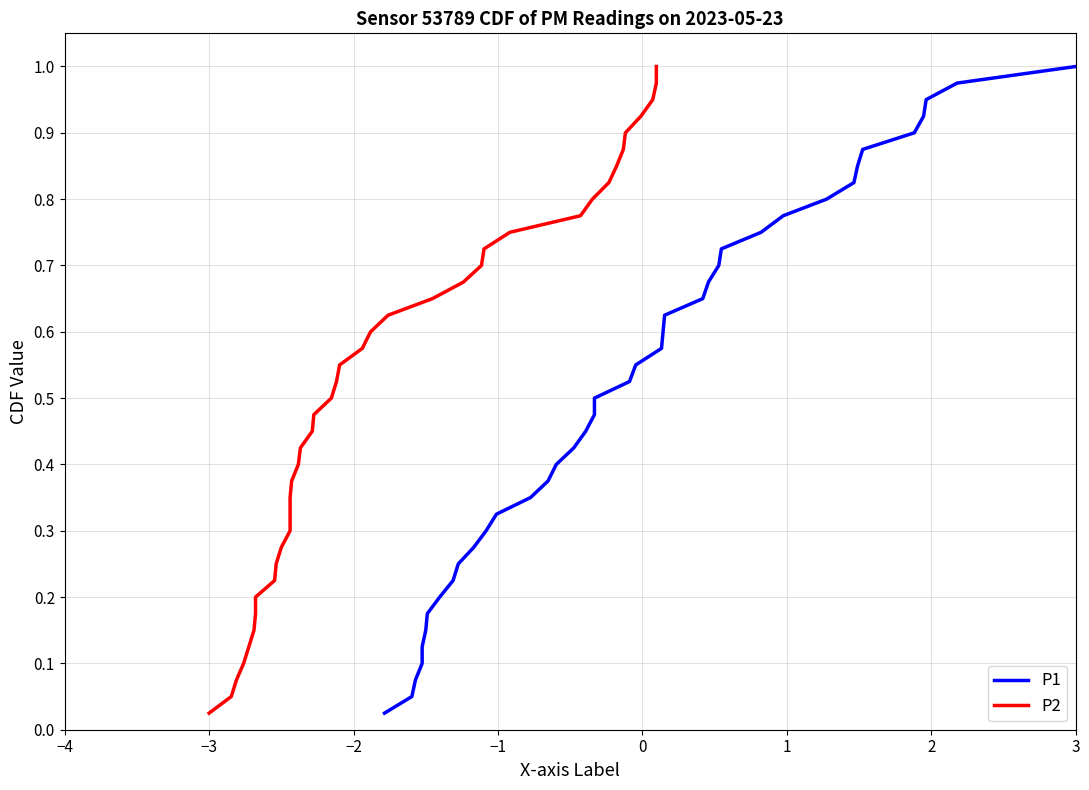

What are all the series names shown in the legend?

P1, P2